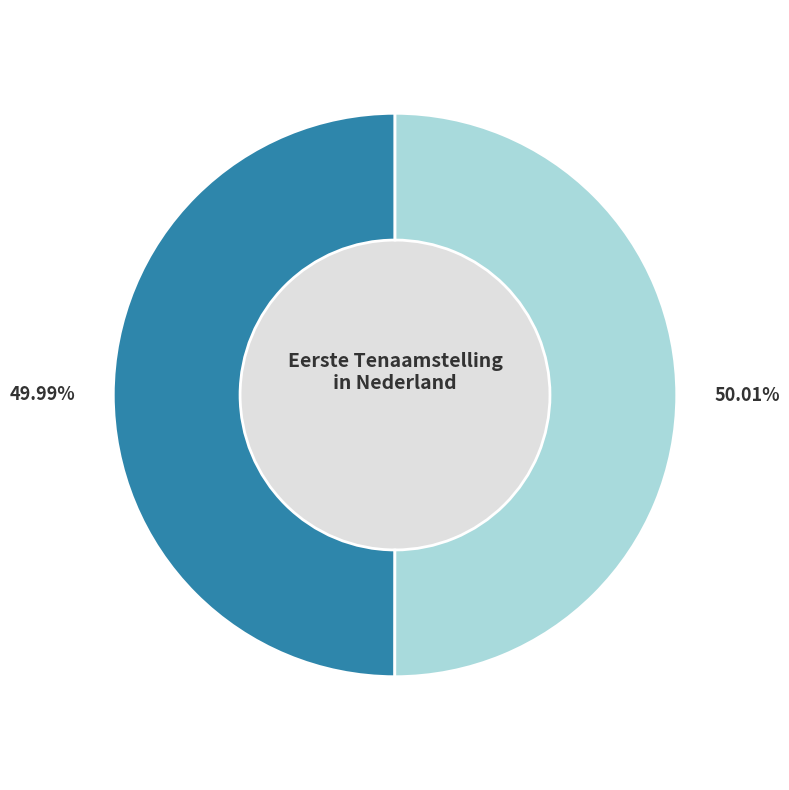

Is there a majority slice in this chart?

Yes